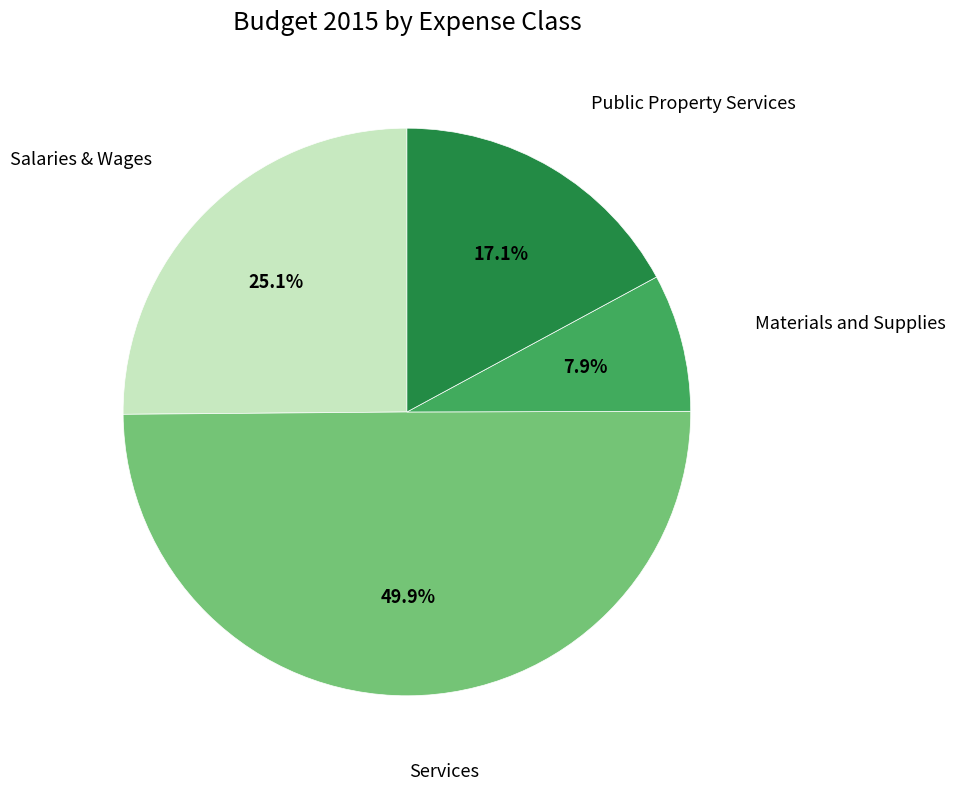

How many segments does this pie chart have?

4